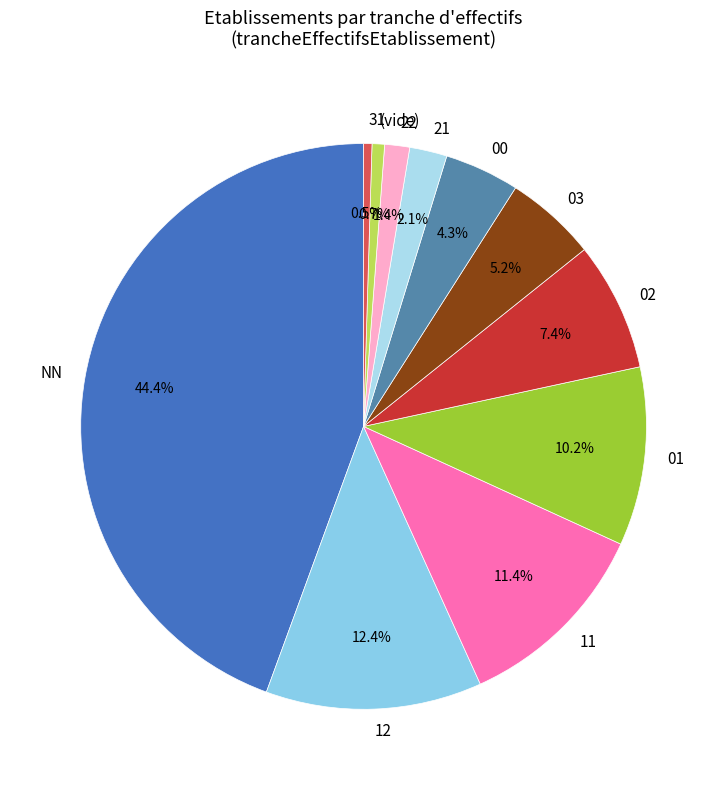

What is the largest slice in the pie chart?

NN